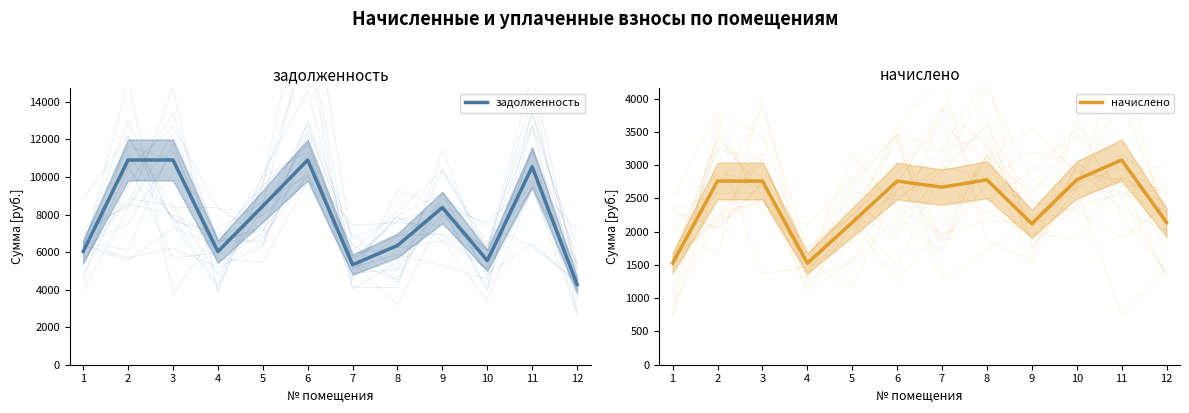

How many lines are shown in the chart?

2